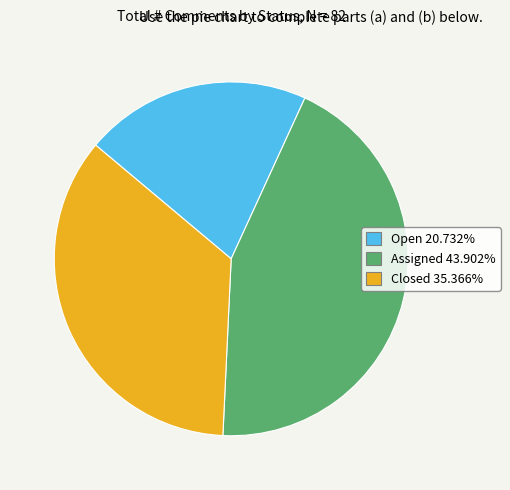

Is the sum of Closed and Assigned greater than half?

Yes